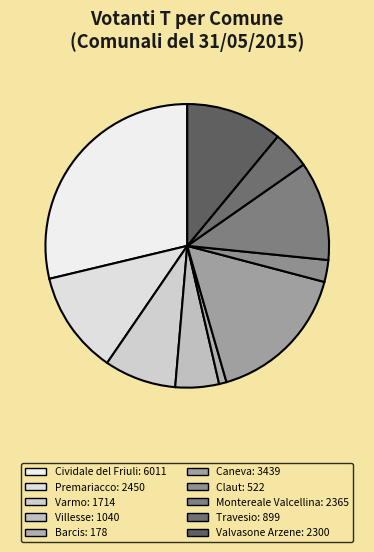

Does Villesse represent more than half of the total?

No